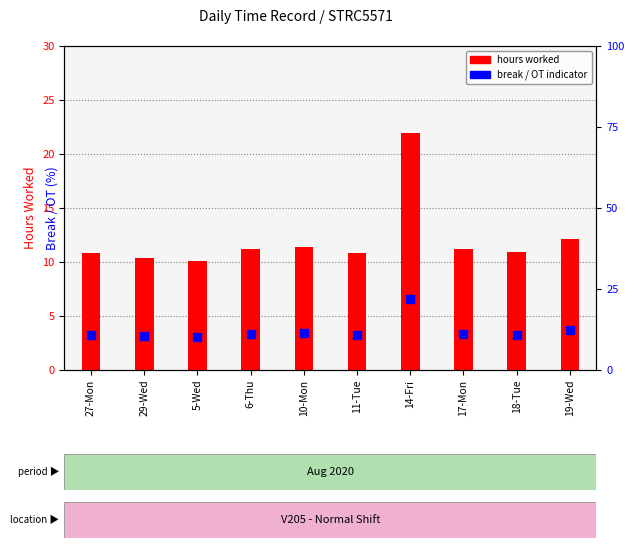

Which series contains the highest Y value?

hours worked